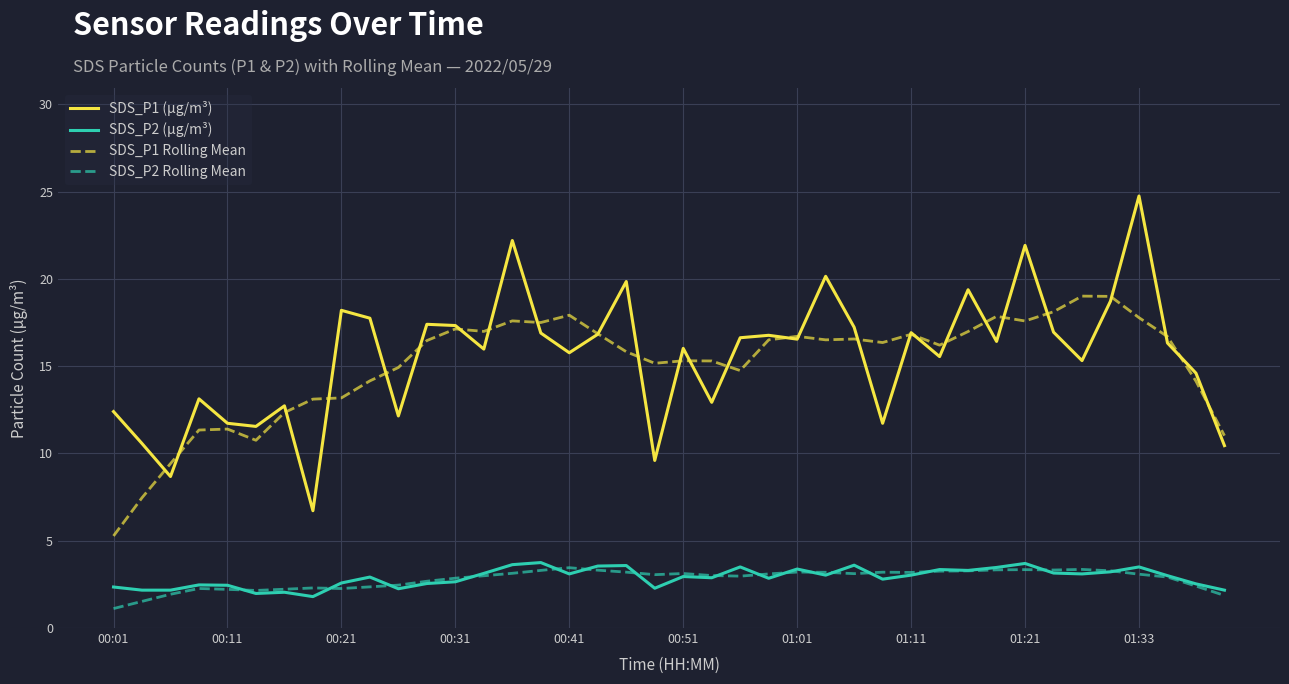

What is the maximum value for SDS_P1 (µg/m³)?

24.8